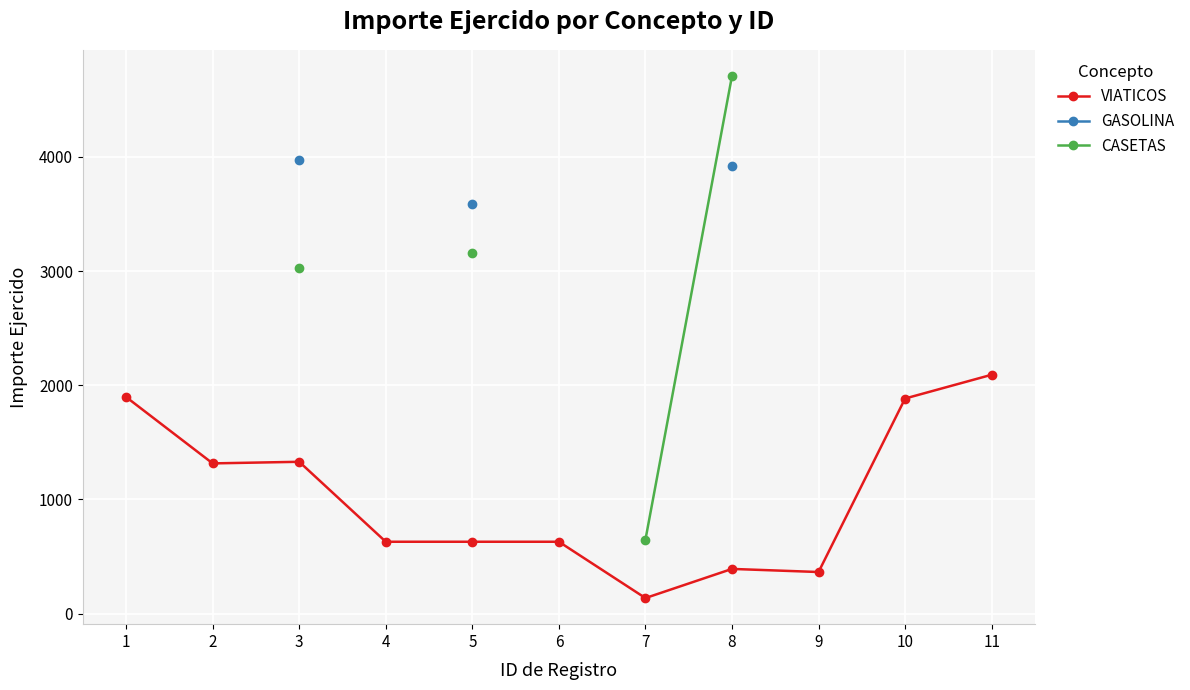

What is the minimum value for VIATICOS?

137.0